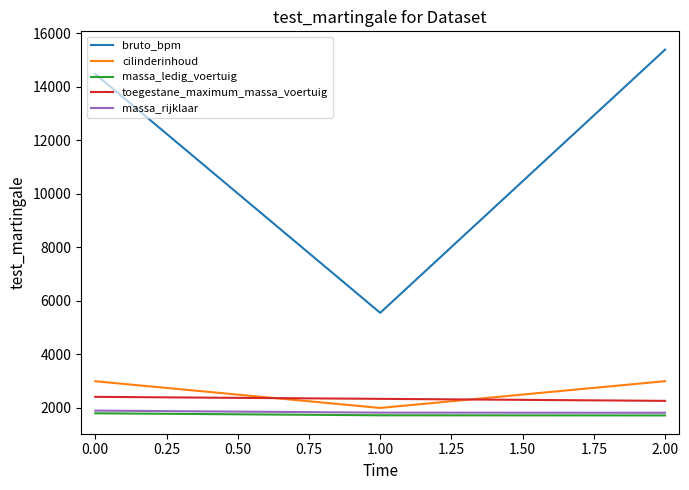

How many values in the toegestane_maximum_massa_voertuig series are below 2335?

1